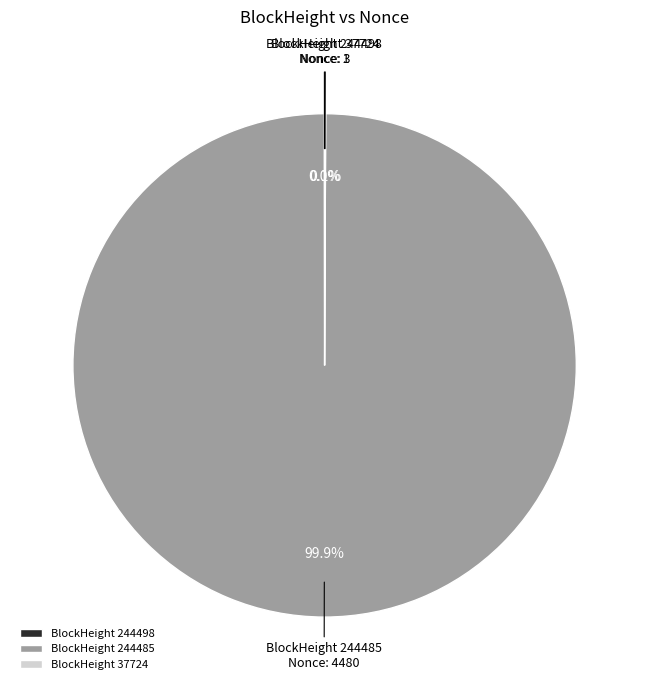

What percentage is NOT represented by BlockHeight 244485?

0.1%